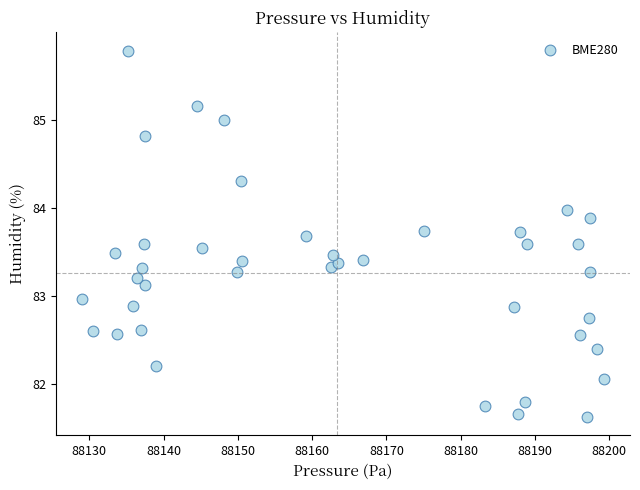

What is the range of X values (max minus min)?

70.3